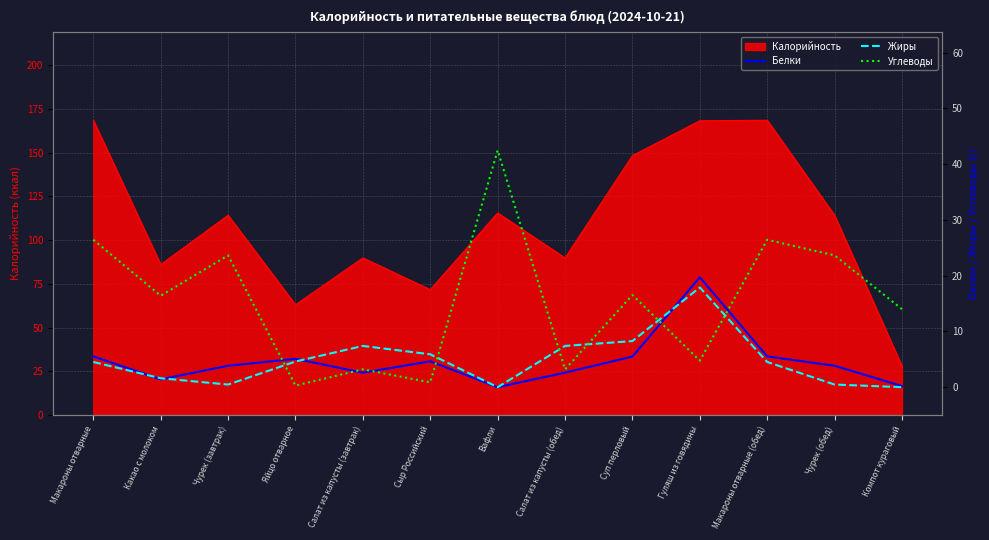

Which category has the lowest value in the Углеводы series?

Яйцо отварное